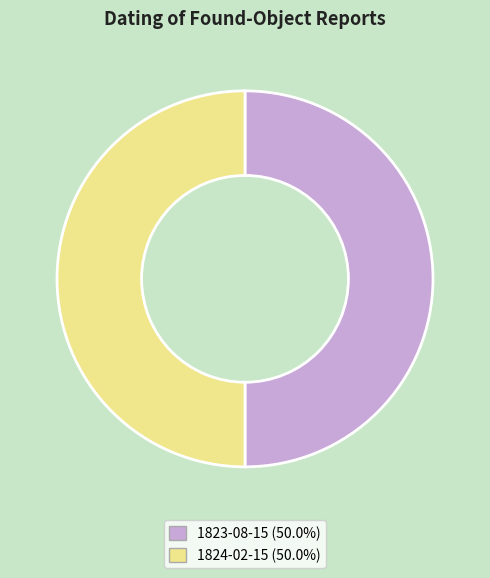

Approximately how many times larger is the value at 1823-08-15 compared to 1824-02-15?

1.0